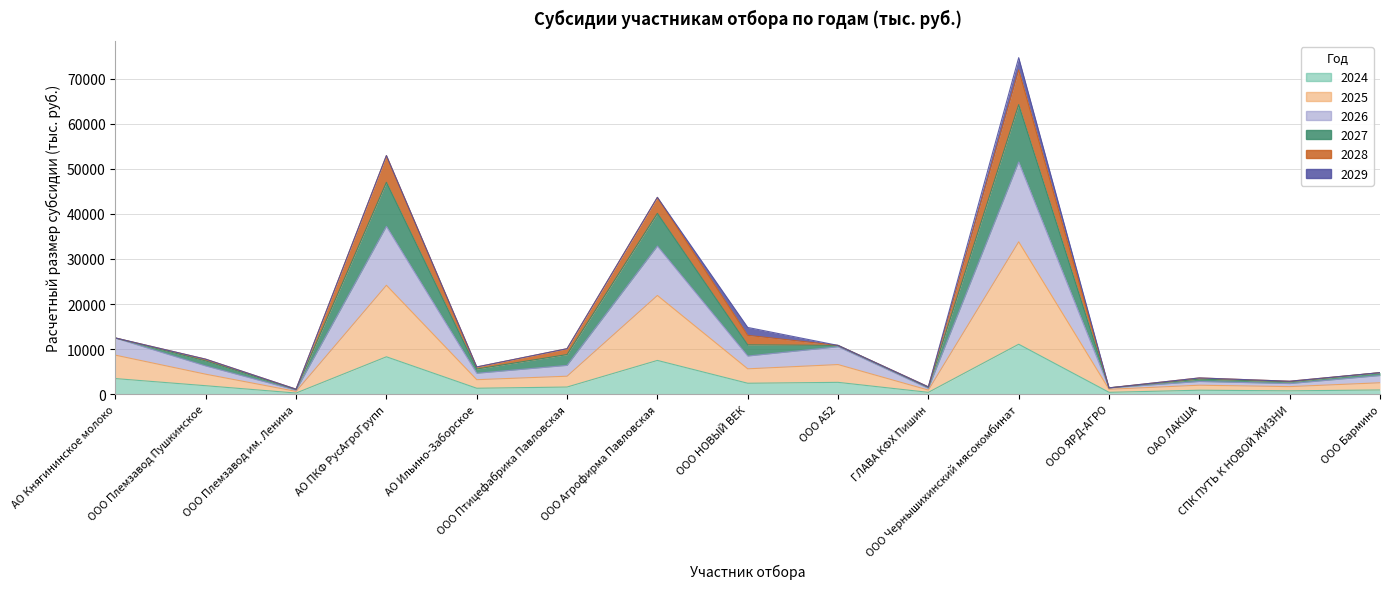

True or false: 2024 and 2025 cross at least once.

False